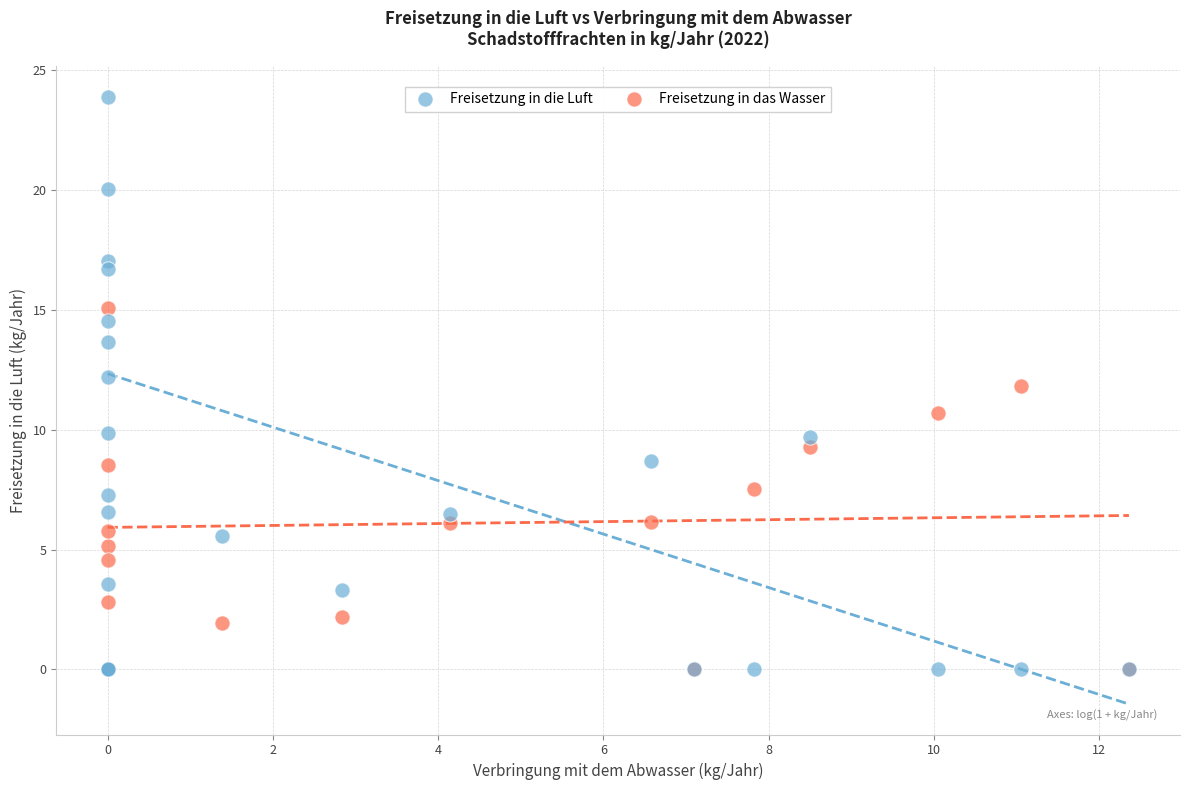

Which series contains the highest Y value?

Freisetzung in die Luft